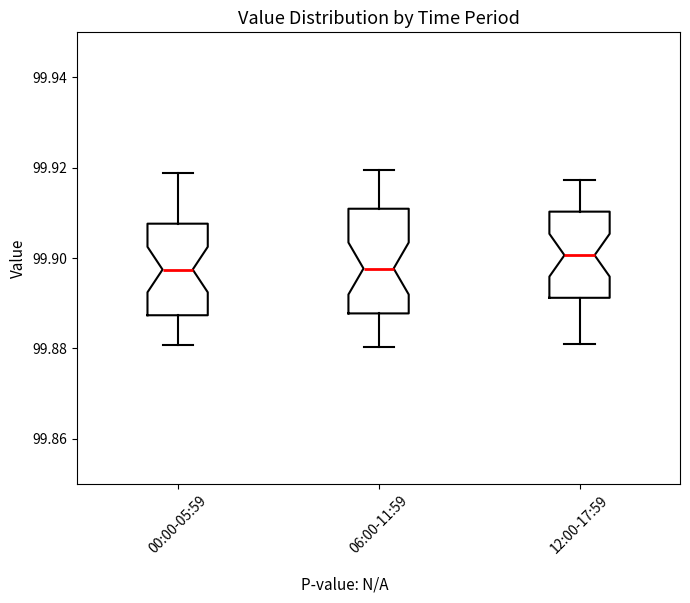

Reading left to right, read every box against the y-axis: the position of its median line, the range the box covers, and the ends of its whiskers. The values are not printed on the chart, so give them approximately, as read against the axis.

00:00-05:59: median 99.898, box 99.888 to 99.908, whiskers 99.880 to 99.918
06:00-11:59: median 99.898, box 99.888 to 99.910, whiskers 99.880 to 99.920
12:00-17:59: median 99.900, box 99.892 to 99.910, whiskers 99.882 to 99.918